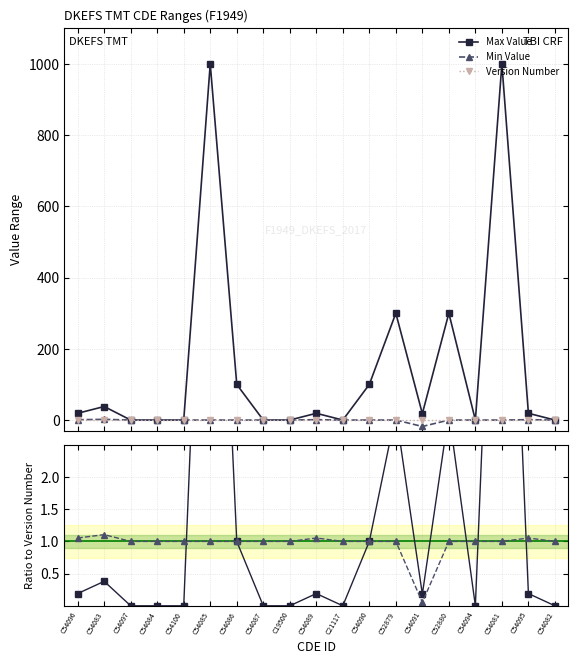

What is the average value of the Version Number series?

1.0